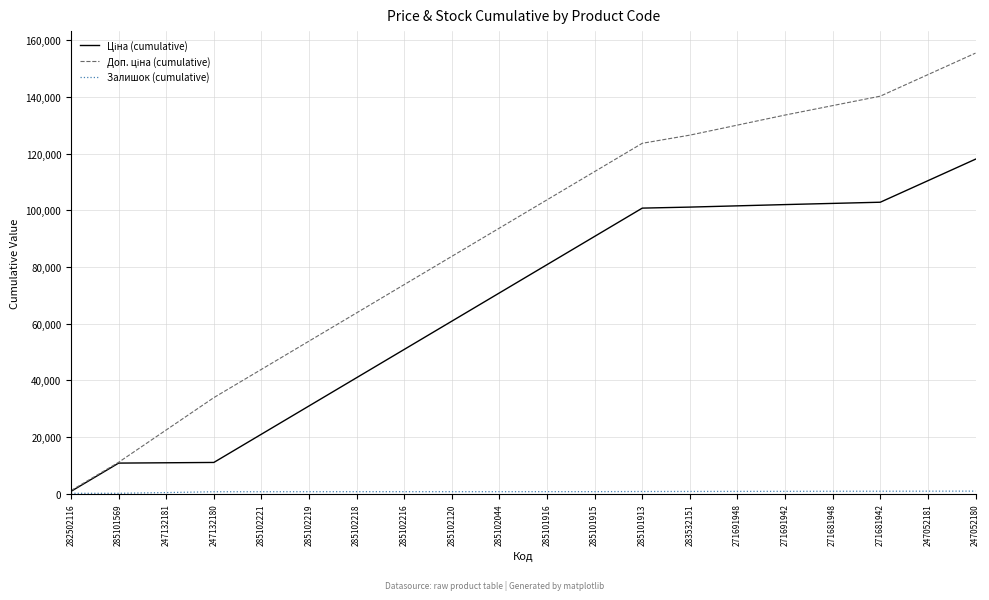

At which category is the sum across all series the highest?

247052180